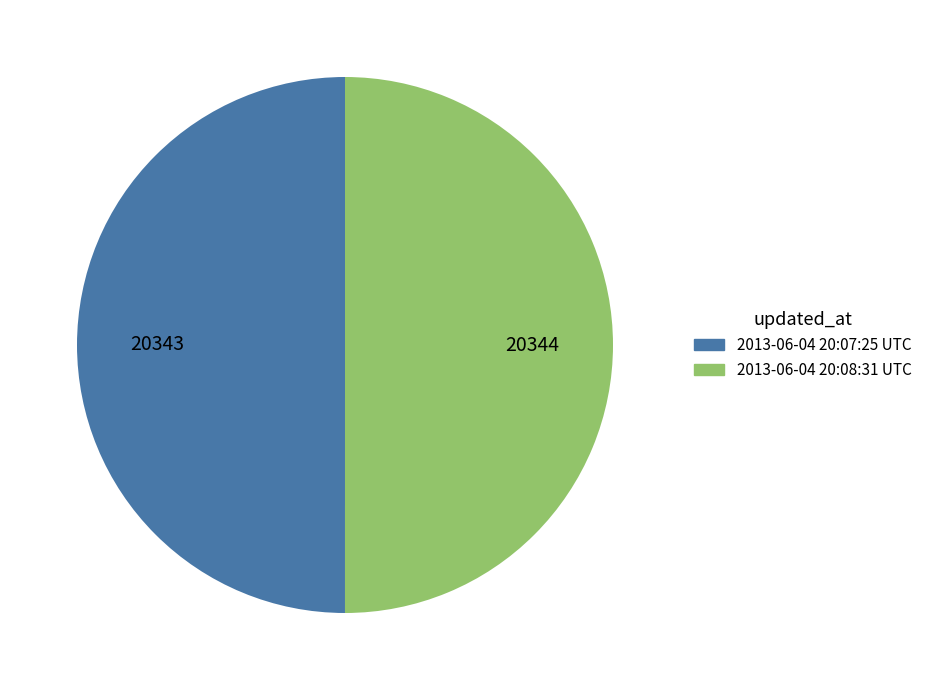

How many segments does this pie chart have?

2